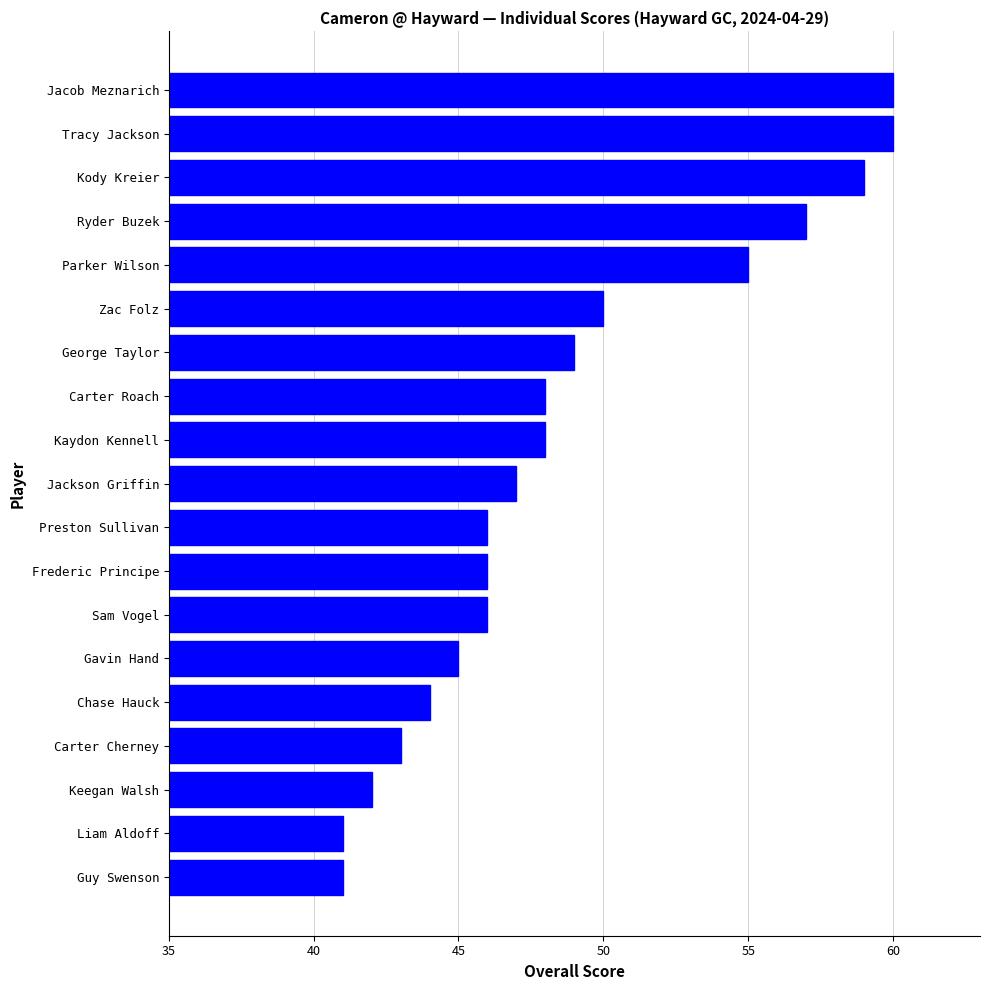

The value at Kaydon Kennell is 69. True or false?

False